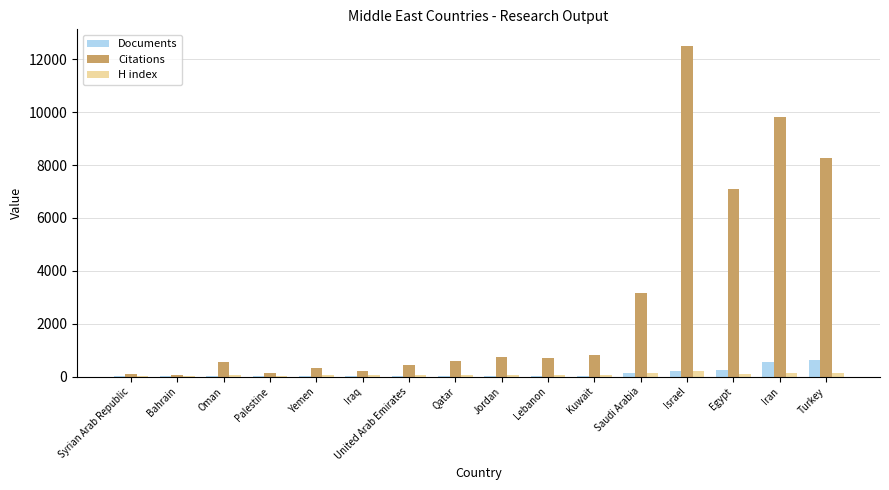

What is the average value of the H index series?

77